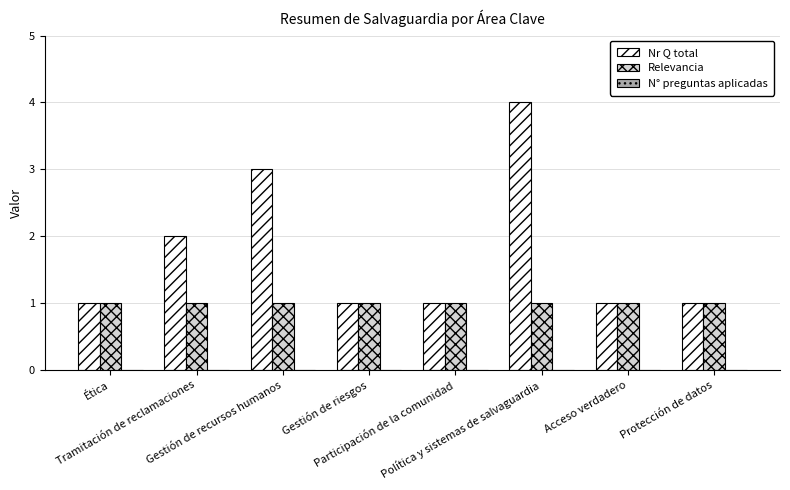

What is the difference between the highest and lowest values at Ética?

0